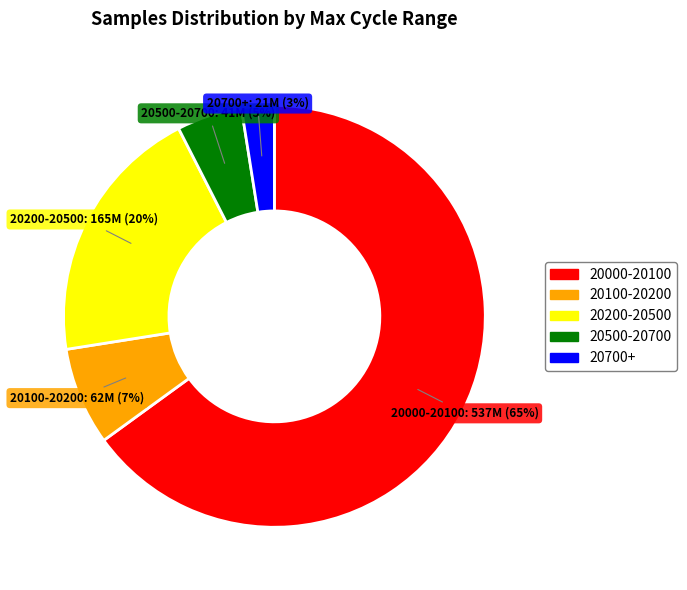

How many slices are in this pie chart?

5